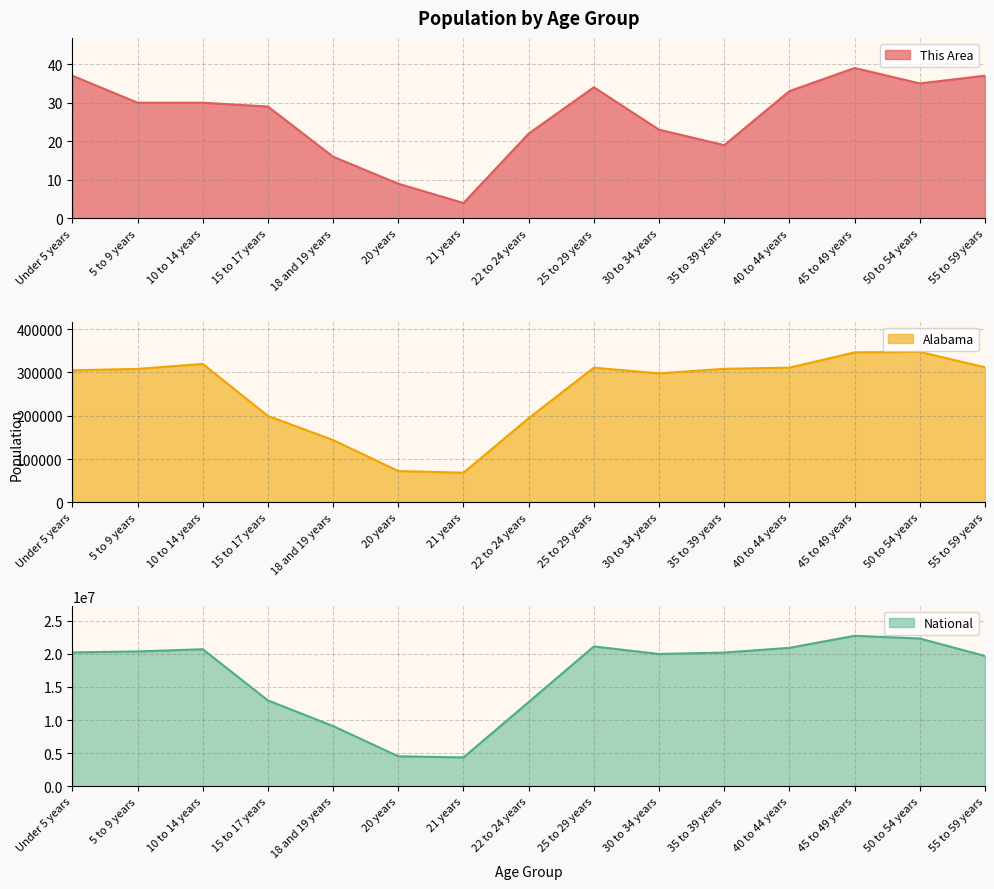

Is it true that Alabama equals 114437 at 20 years?

False